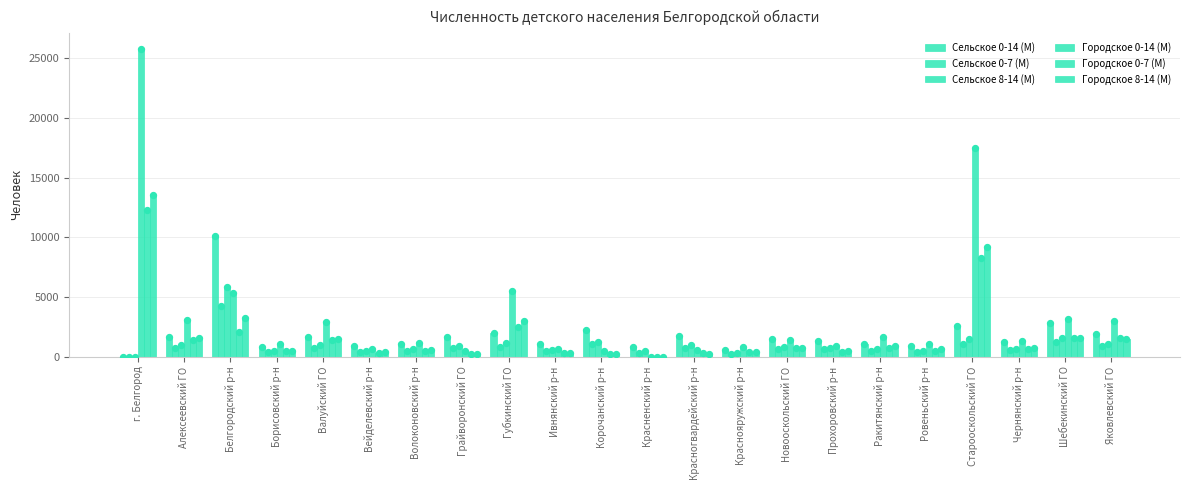

Is the value of Сельское 0-14 (М) at Чернянский р-н greater than the value of Сельское 8-14 (М) at Ивнянский р-н?

Yes